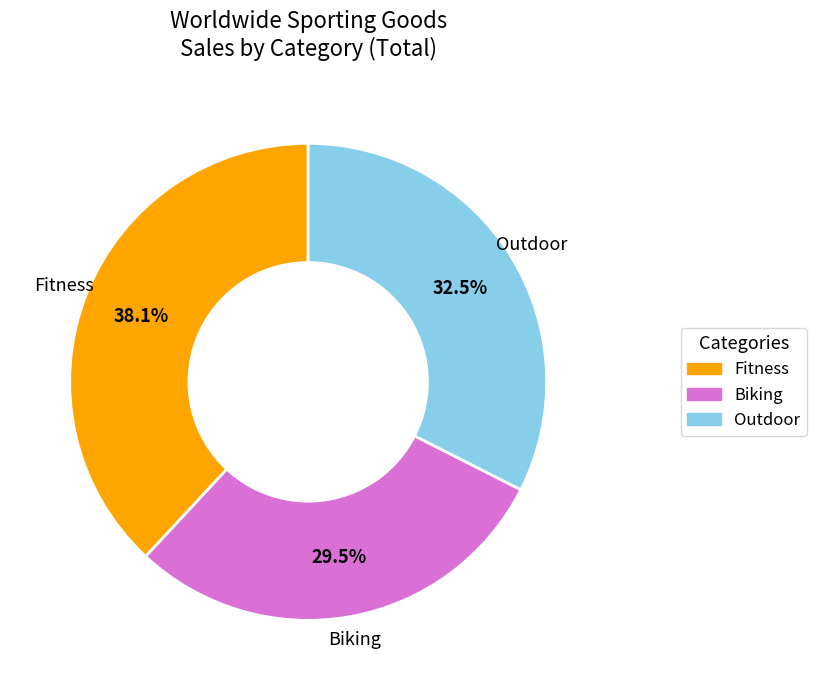

Approximately how many times larger is the value at Biking compared to Fitness?

0.8